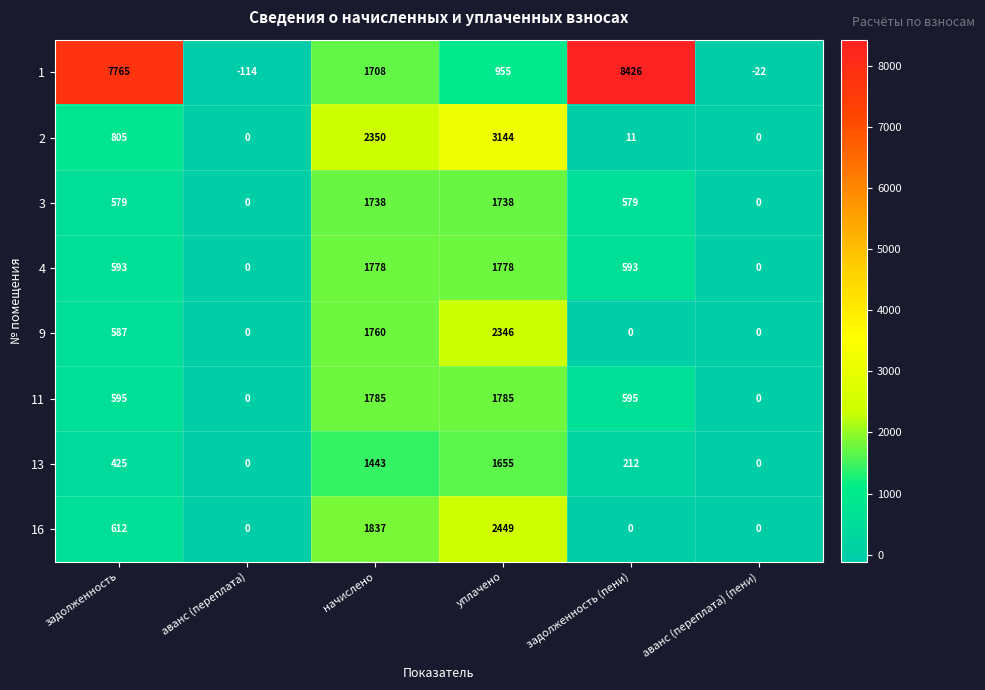

How many positive values does the 16 series have?

3